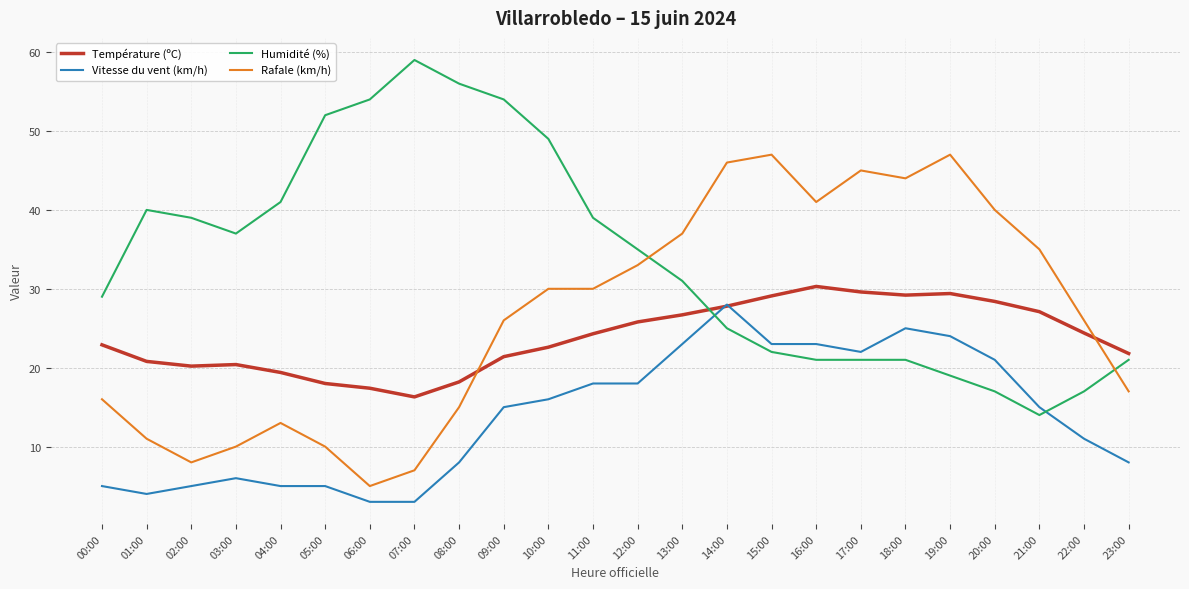

What position from the left is 19:00?

20